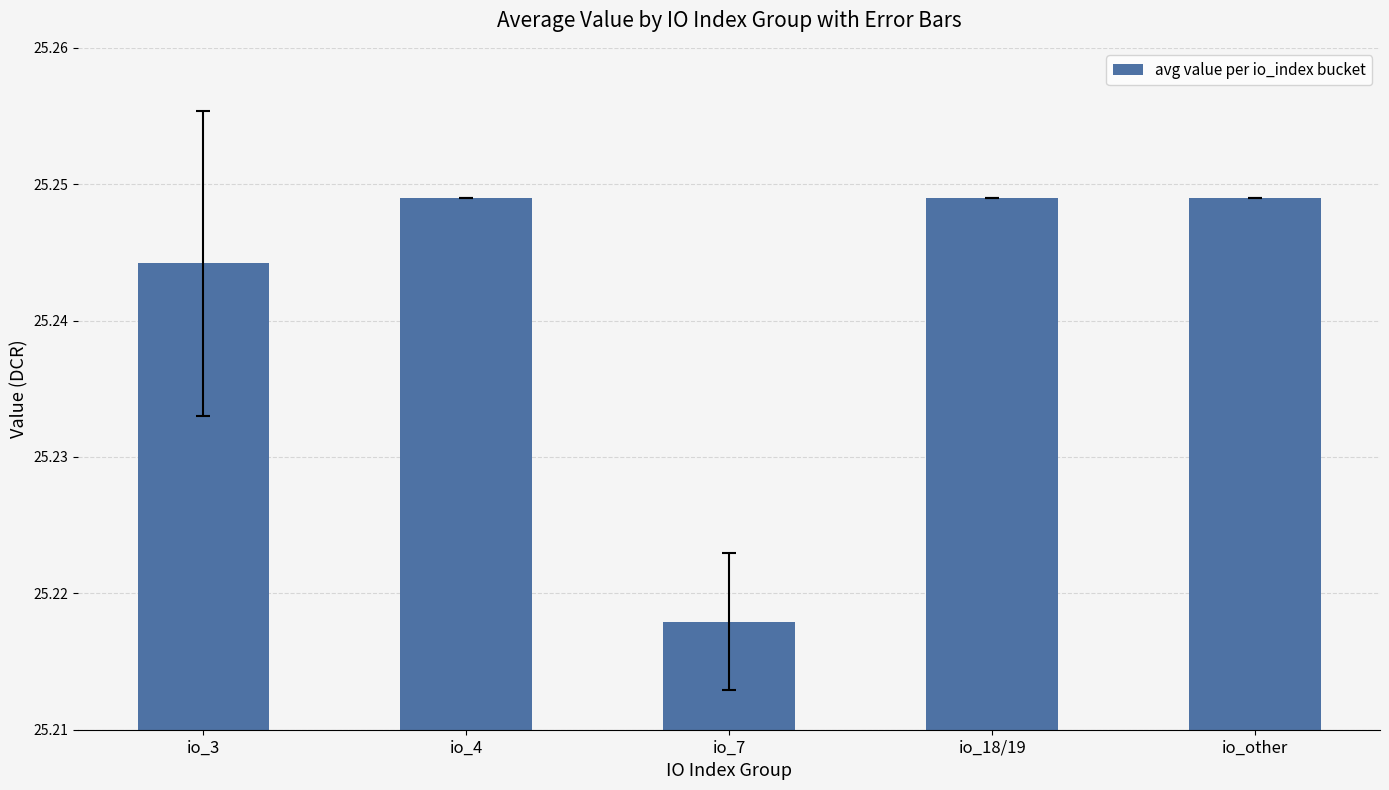

Approximately how many times larger is the value at io_18/19 compared to io_7?

1.0